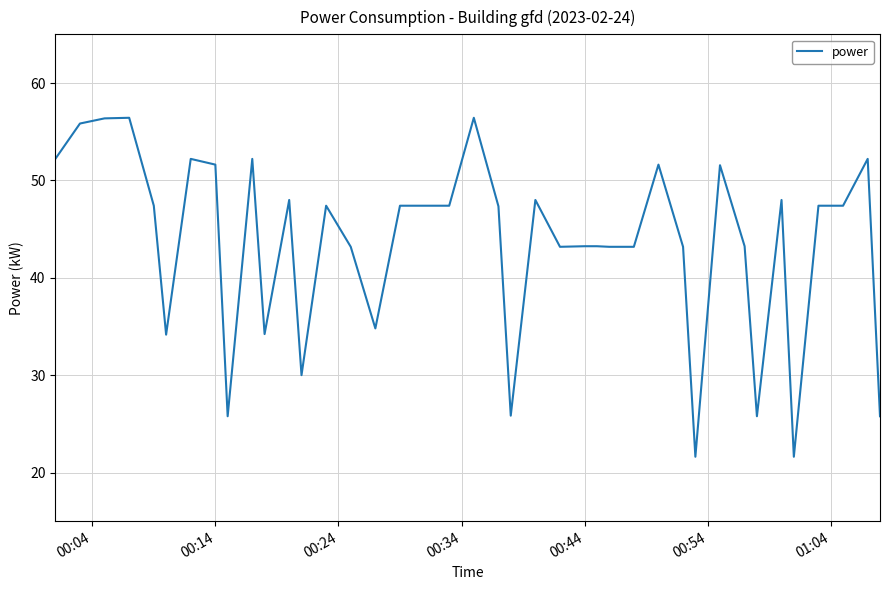

What is the difference between the maximum and minimum values?

34.8